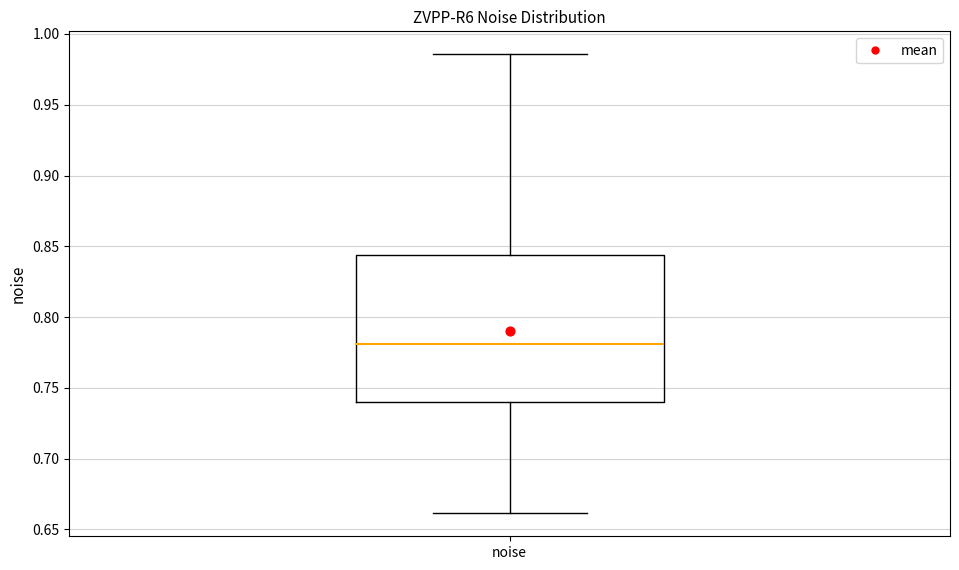

Transcribe this box plot: give where the median line is, the range the box spans, and where the two whiskers end, as read against the y-axis. The values are not printed on the chart, so give them approximately, as read against the axis.

median 0.780, box 0.740 to 0.845, whiskers 0.660 to 0.985